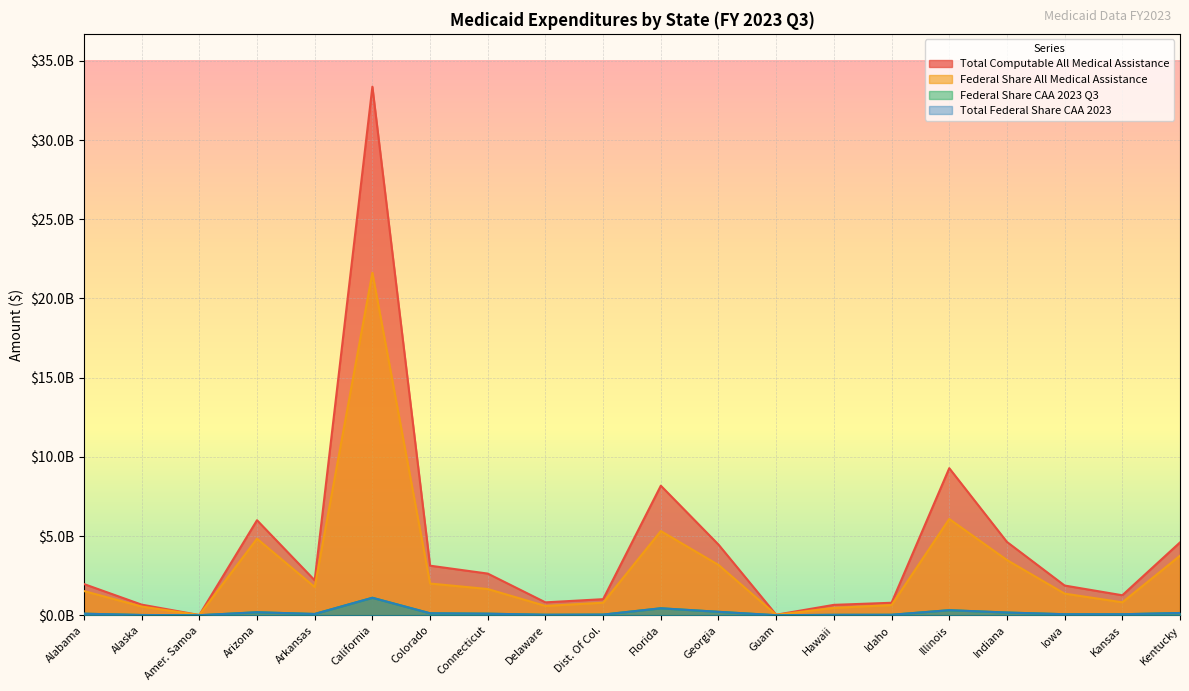

Reading left to right, list all the values displayed in this chart.

Total Computable All Medical Assistance: 1970025700	670071762	13739530	5998928360	2206033650	33368835623	3128375897	2629752887	813363414	1014387803	8178411025	4459833729	31644907	655482405	787811975	9284323243	4628556020	1875319255	1261372267	4598064334
Federal Share All Medical Assistance: 1527813467	549564847	12090265	4832273065	1781264781	21624671628	2002361237	1654880962	587006823	791032792	5313899014	3175521139	28062351	464725295	642135423	6077484869	3485156095	1364301749	816809733	3757545056
Federal Share CAA 2023 Q3: 97556950	15502268	689153	188592998	80117440	1102621587	123705684	98234599	31007980	40802337	439174703	216111869	1047753	26268804	29517789	318937697	170693097	64644763	63145498	142115863
Total Federal Share CAA 2023: 97556950	15502268	689153	188592998	80117440	1102621587	123705684	98234599	31007980	40802337	439174703	216111869	1047753	26268804	29517789	318937697	170693097	64644763	63145498	142115863